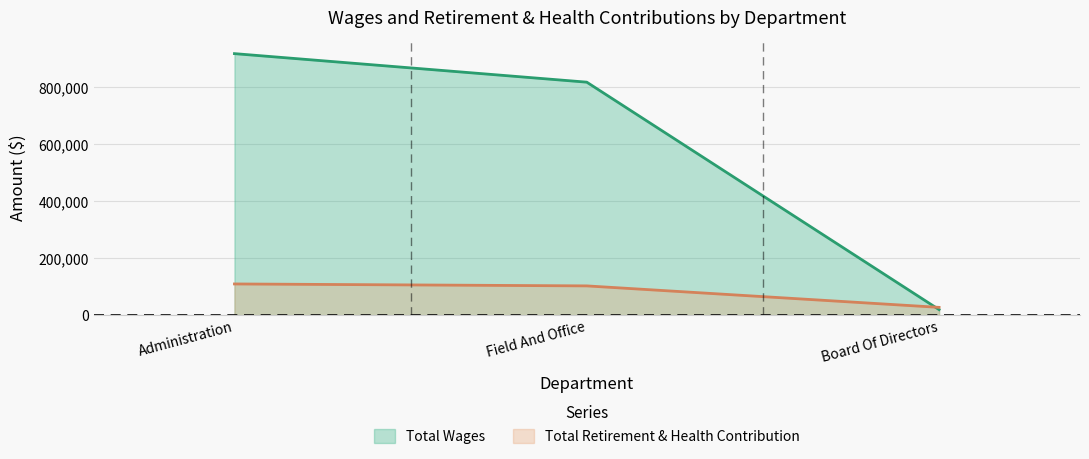

Reading left to right, list all the values displayed in this chart.

Total Wages: 918782	818578	19856
Total Retirement & Health Contribution: 109975	103165	27762